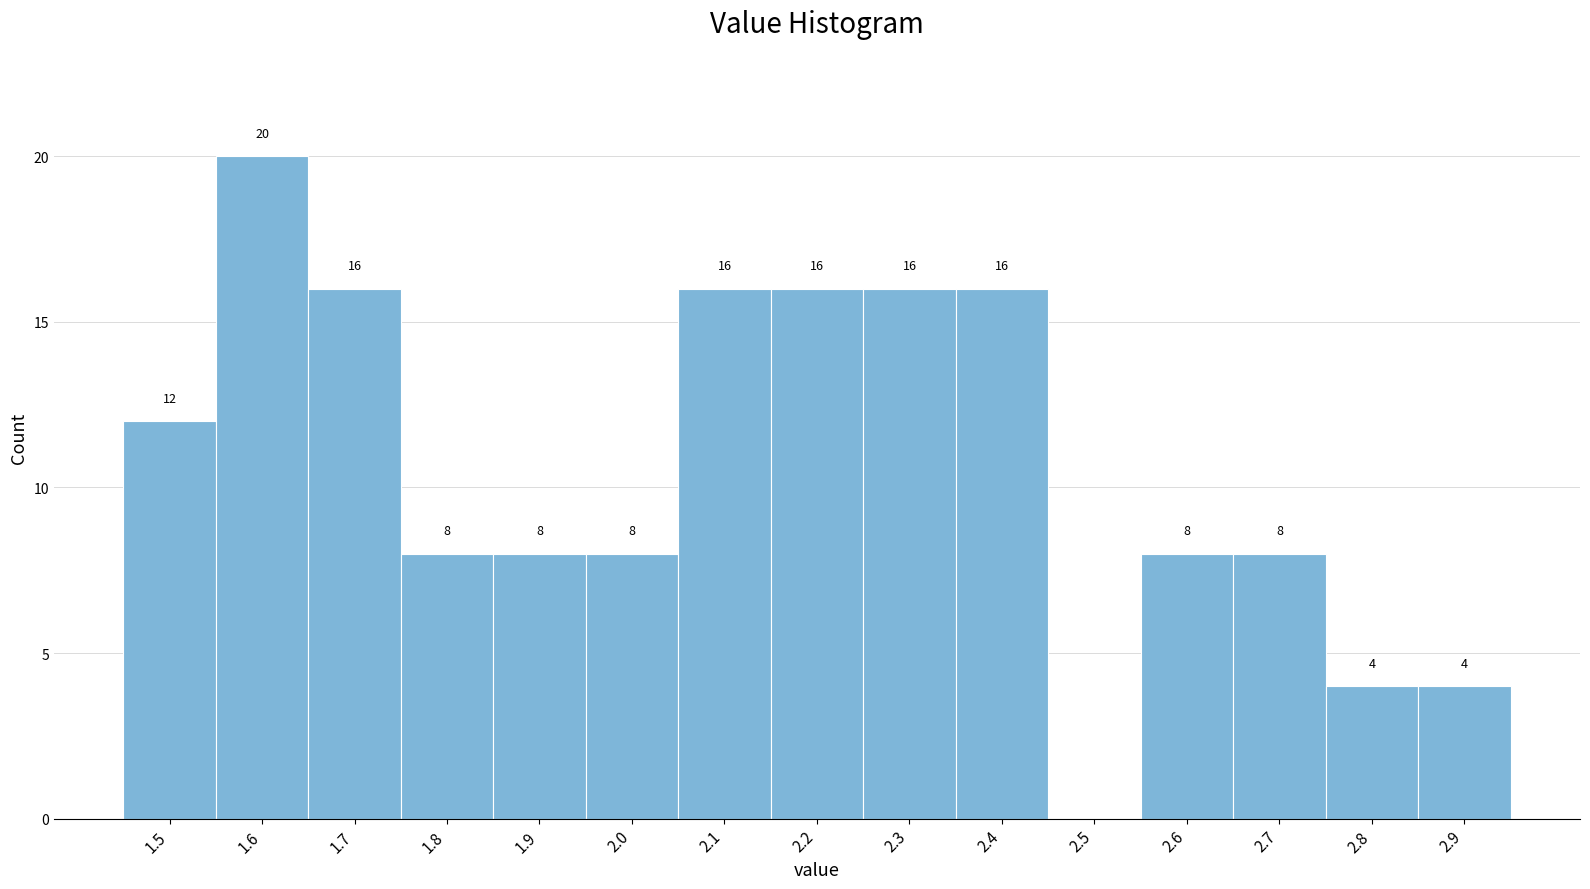

Reading right to left, extract all data points from this chart.

2.9=4	2.8=4	2.7=8	2.6=8	2.5=0	2.4=16	2.3=16	2.2=16	2.1=16	2.0=8	1.9=8	1.8=8	1.7=16	1.6=20	1.5=12